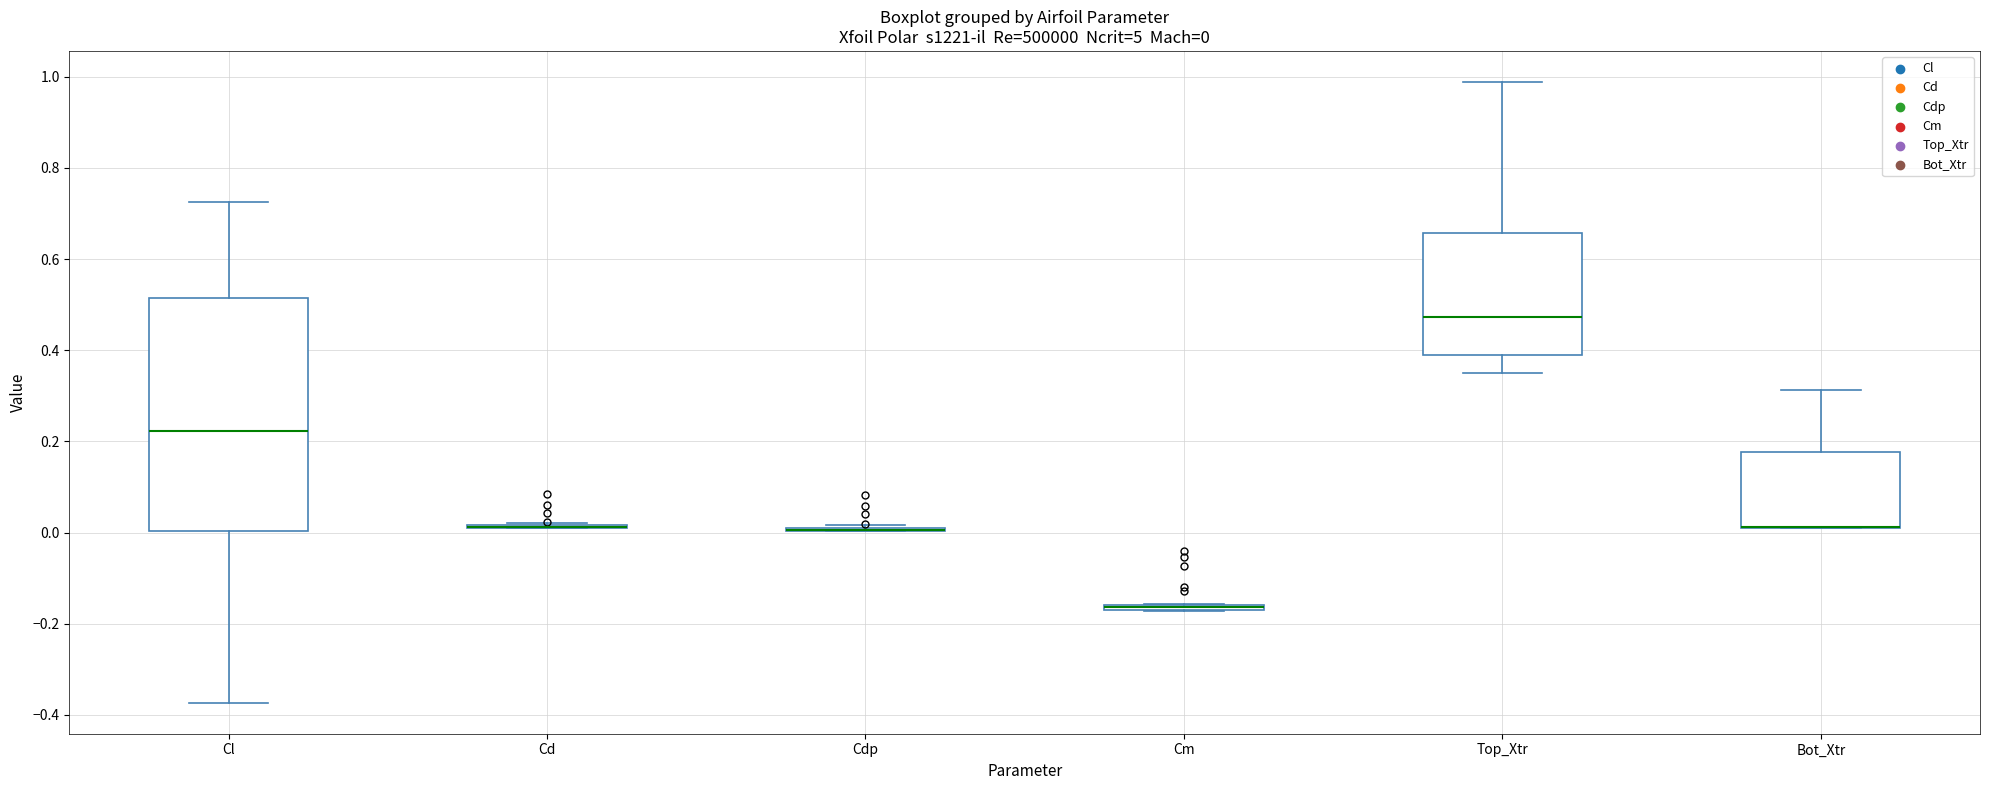

Comparing the boxes themselves (not the whiskers), which one is the tallest?

Cl